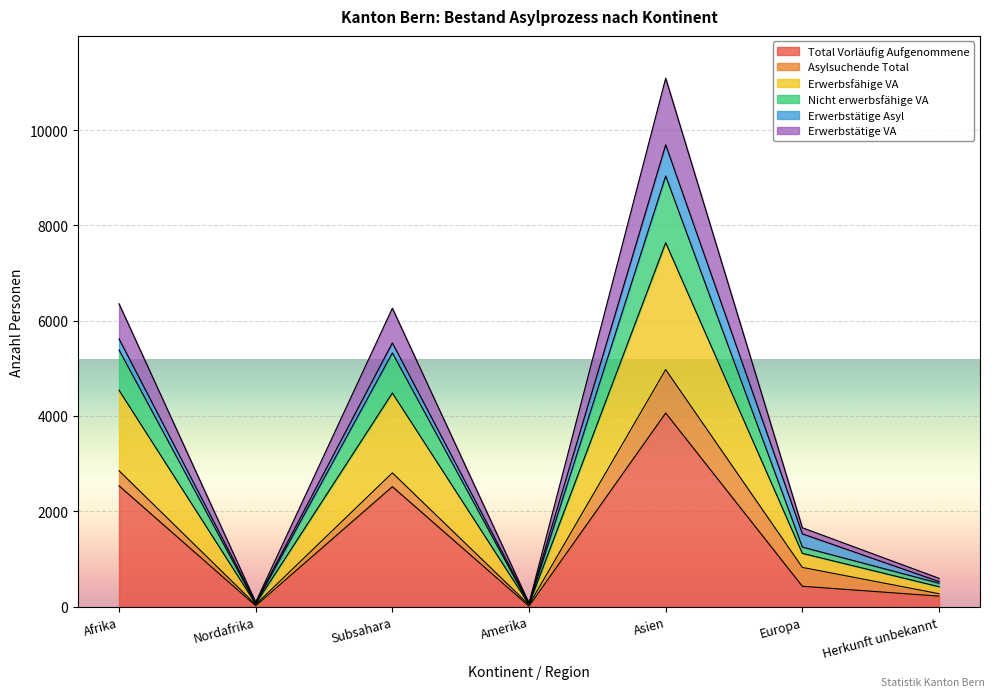

What is the maximum value for Erwerbstätige VA?

11088